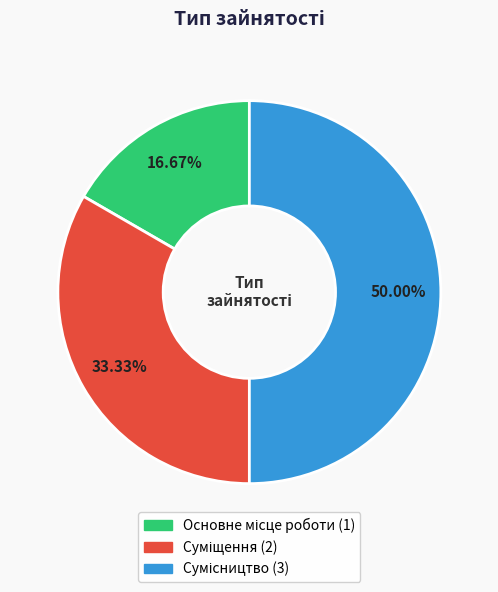

Count the number of slices in the pie.

3